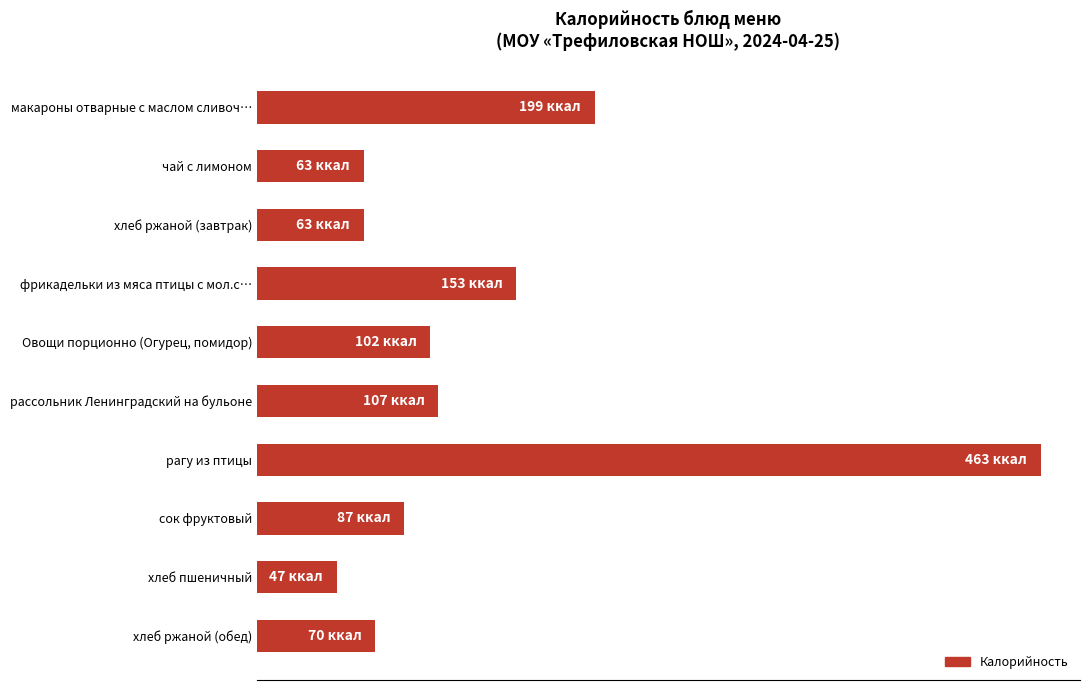

Does the chart contain stacked bars?

No